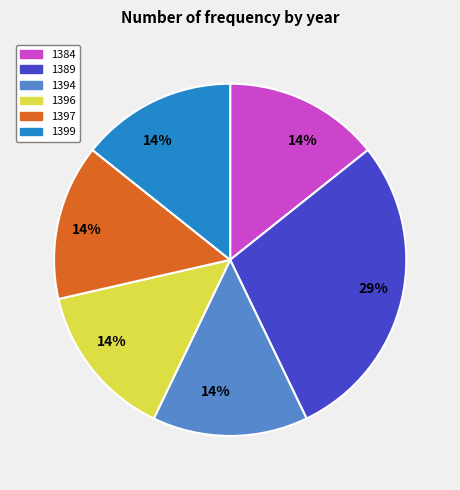

To the nearest percent, what is the average slice percentage?

17%